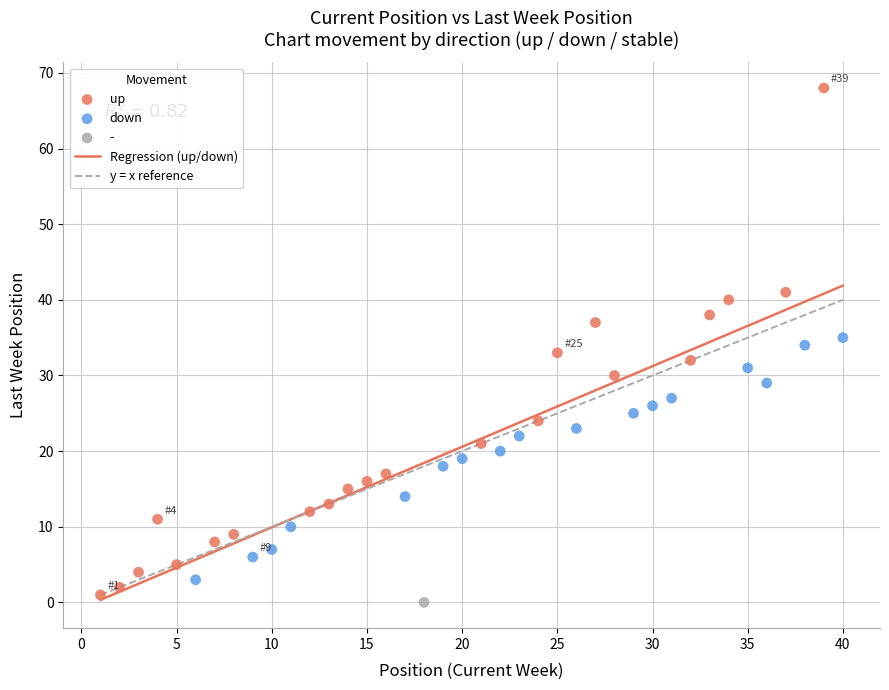

Which series contains the highest Y value?

up